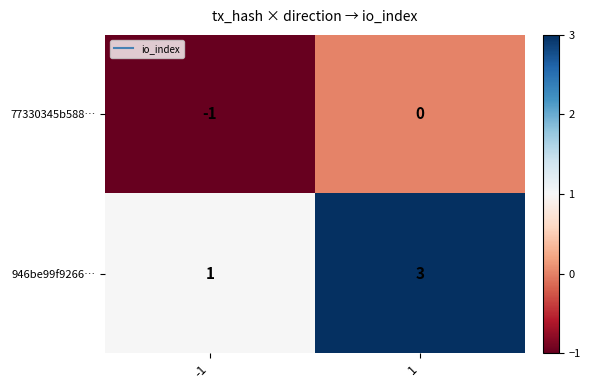

What is the minimum value shown in the chart?

-1